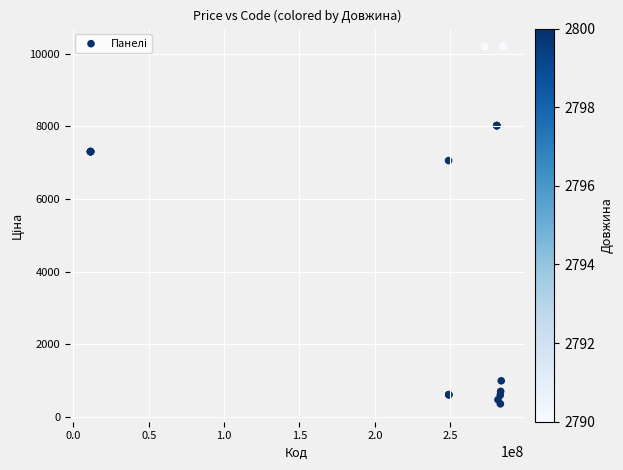

What Y value in the scatter plot is closest to 5281?

7057.5